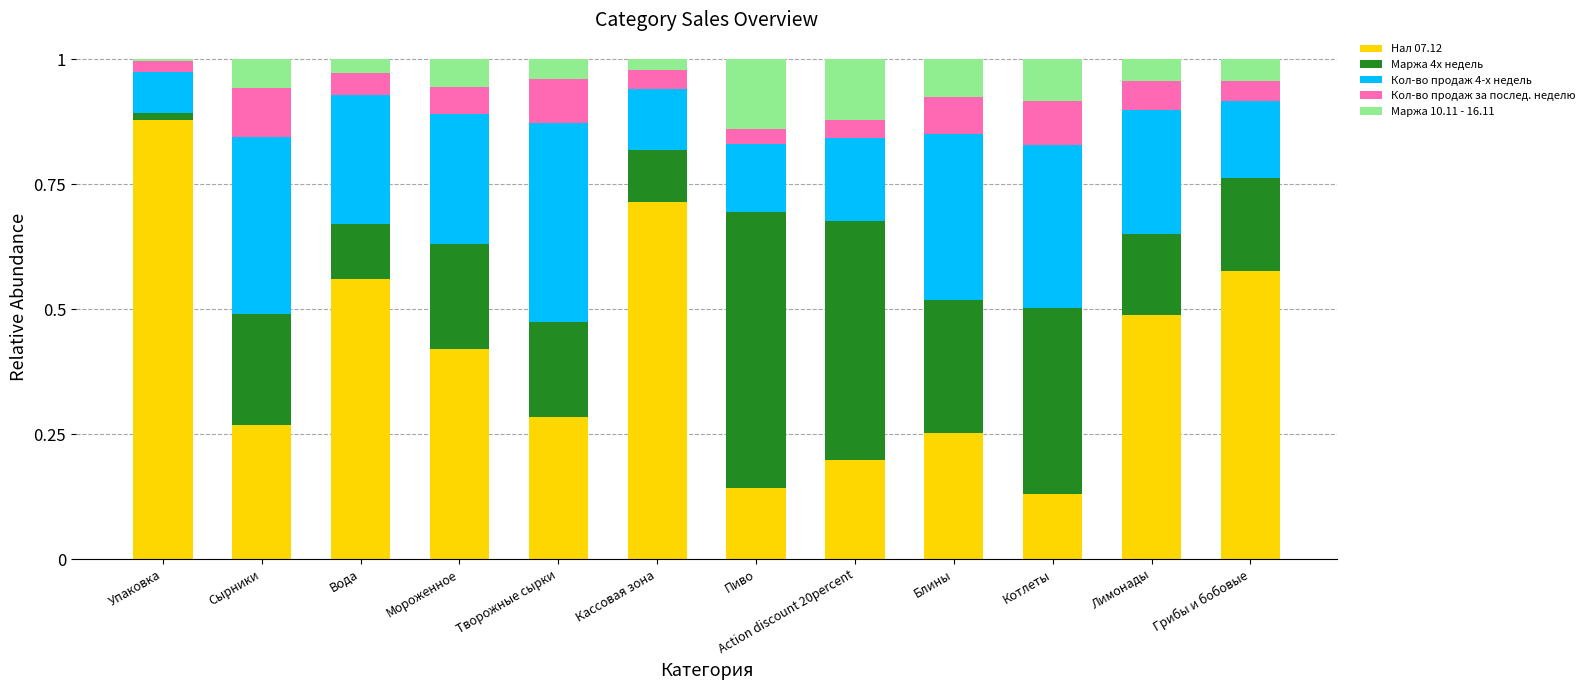

The value of Нал 07.12 at Action discount 20percent is 0.3. True or false?

False